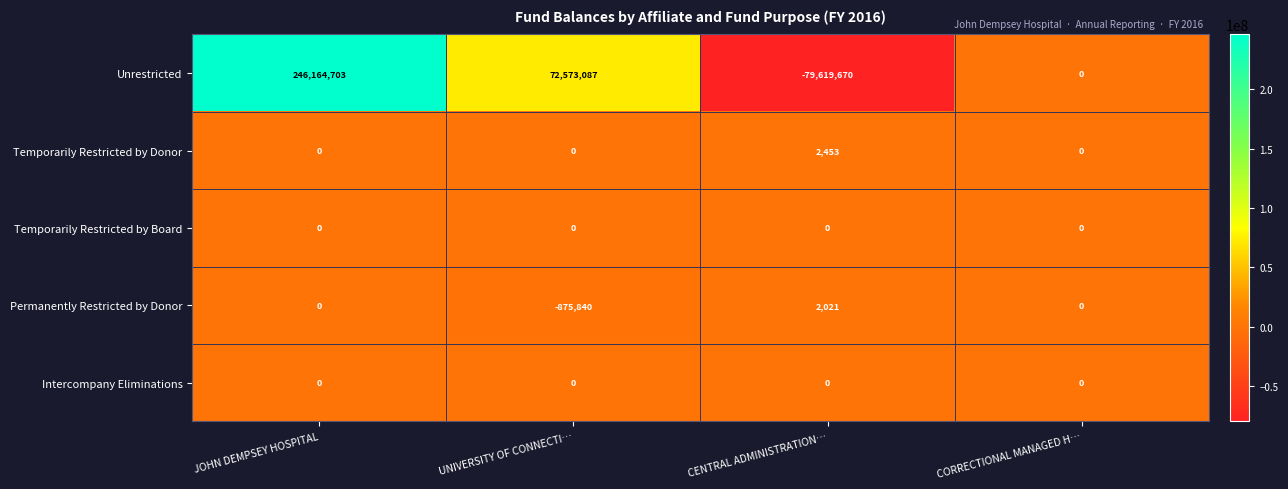

Which series has the largest total across all categories?

Unrestricted